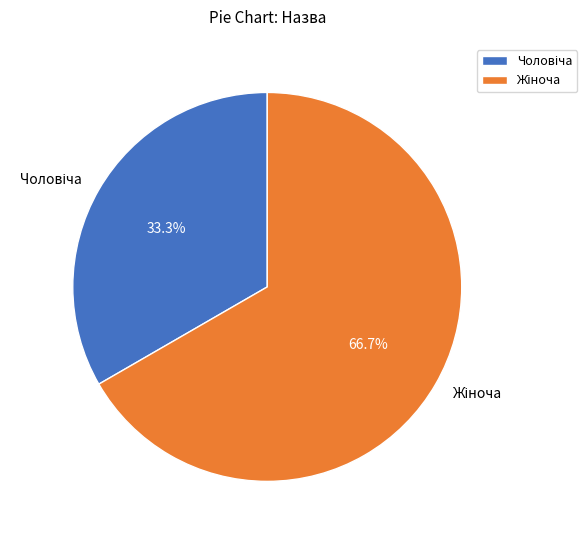

Does any single category account for the majority?

Yes